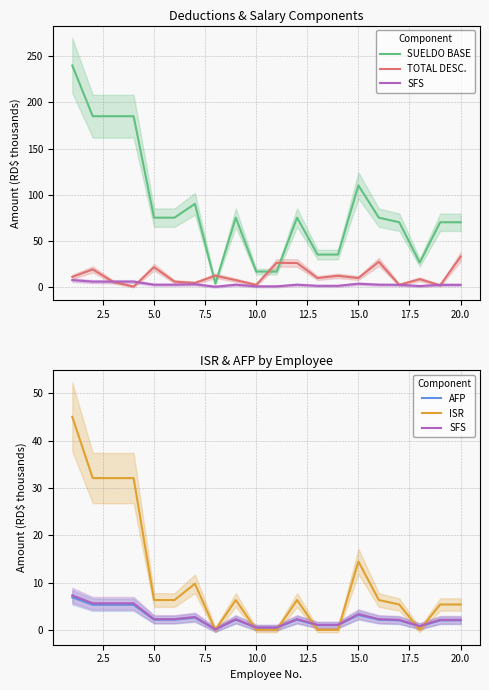

The SUELDO BASE series shows 101.1 at 5.0. True or false?

False